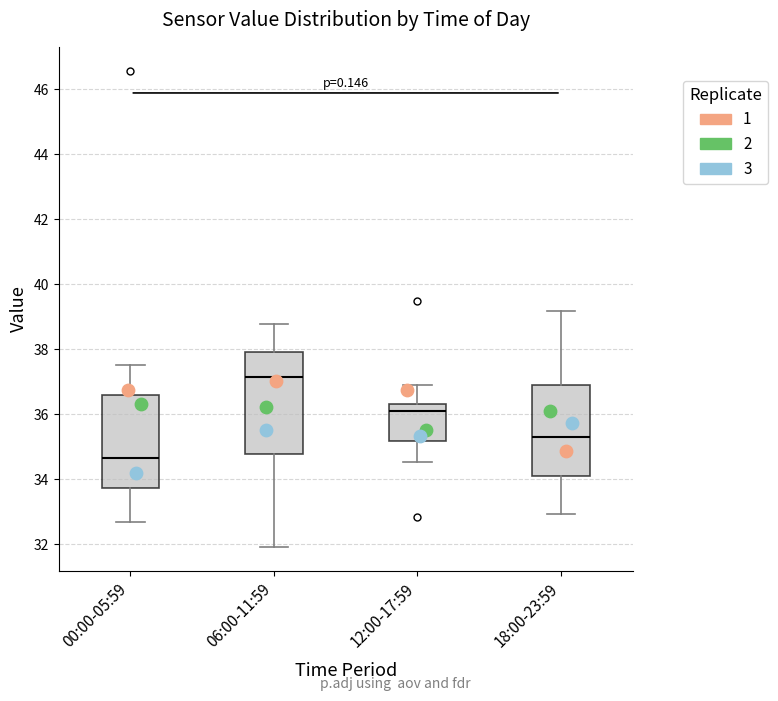

Reading left to right, transcribe this box plot: for each box, give where its median line is, the range the box spans, and where its two whiskers end, as read against the y-axis. The values are not printed on the chart, so give them approximately, as read against the axis.

00:00-05:59: median 34.6, box 33.8 to 36.6, whiskers 32.6 to 37.6
06:00-11:59: median 37.2, box 34.8 to 38.0, whiskers 32.0 to 38.8
12:00-17:59: median 36.0, box 35.2 to 36.4, whiskers 34.6 to 37.0
18:00-23:59: median 35.4, box 34.2 to 37.0, whiskers 33.0 to 39.2